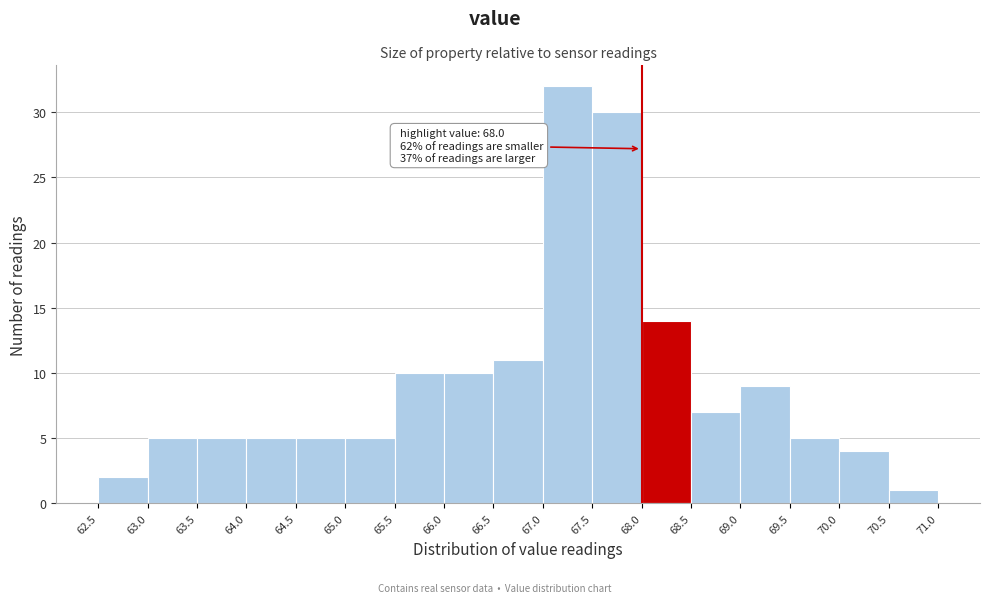

Over which range of the x-axis is the bar tallest?

67.0 to 67.5